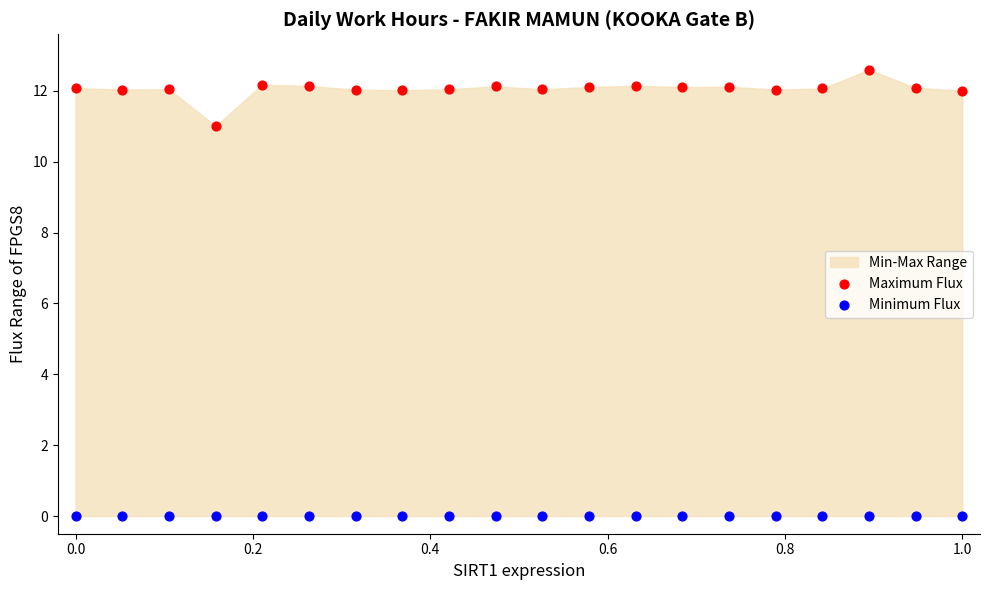

Across all series, what Y value is closest to 6?

11.0